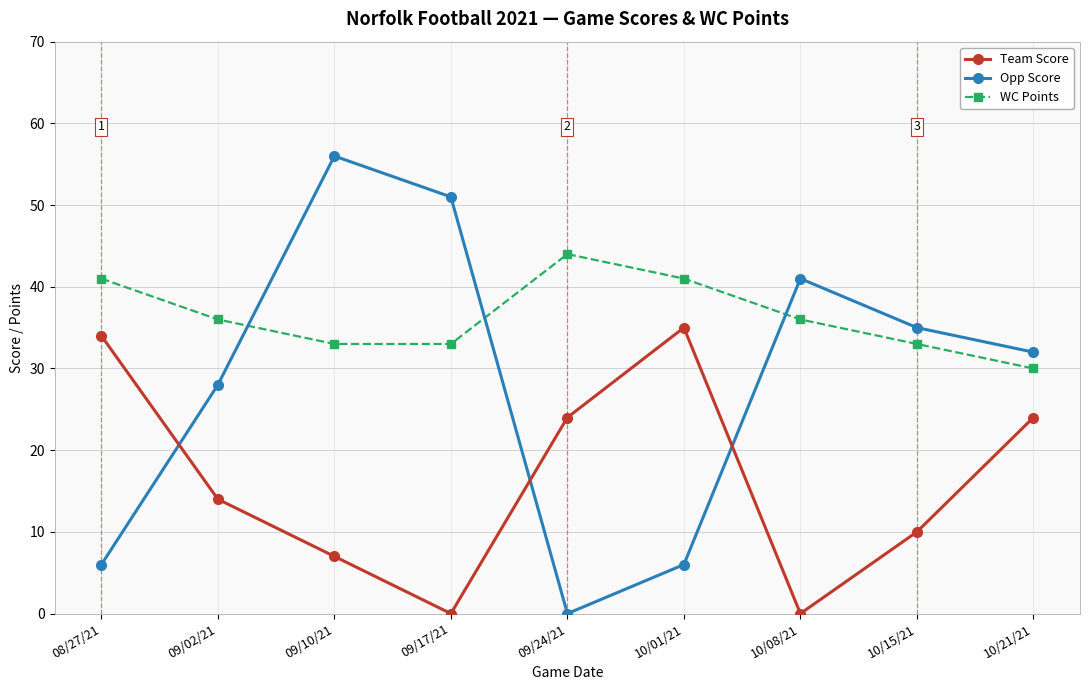

True or false: WC Points has a value of 41 at 10/01/21.

True